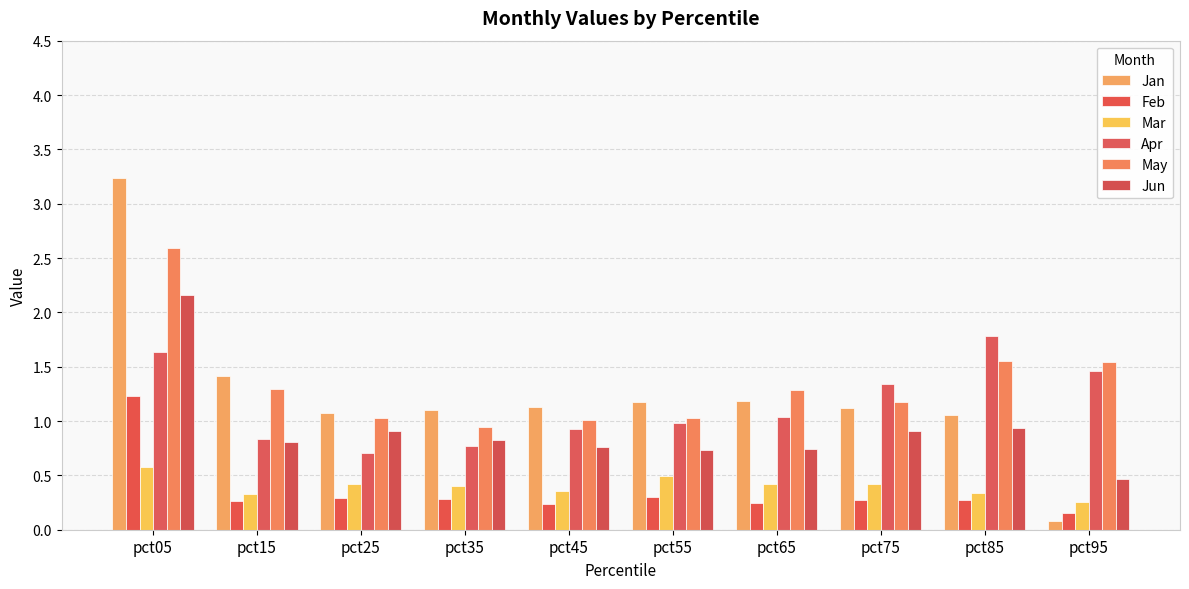

How many bars are there in each group?

6